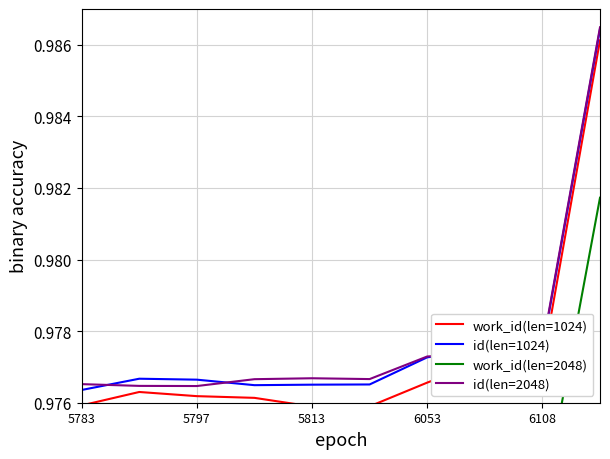

True or false: work_id(len=2048) and id(len=2048) intersect in this chart.

False